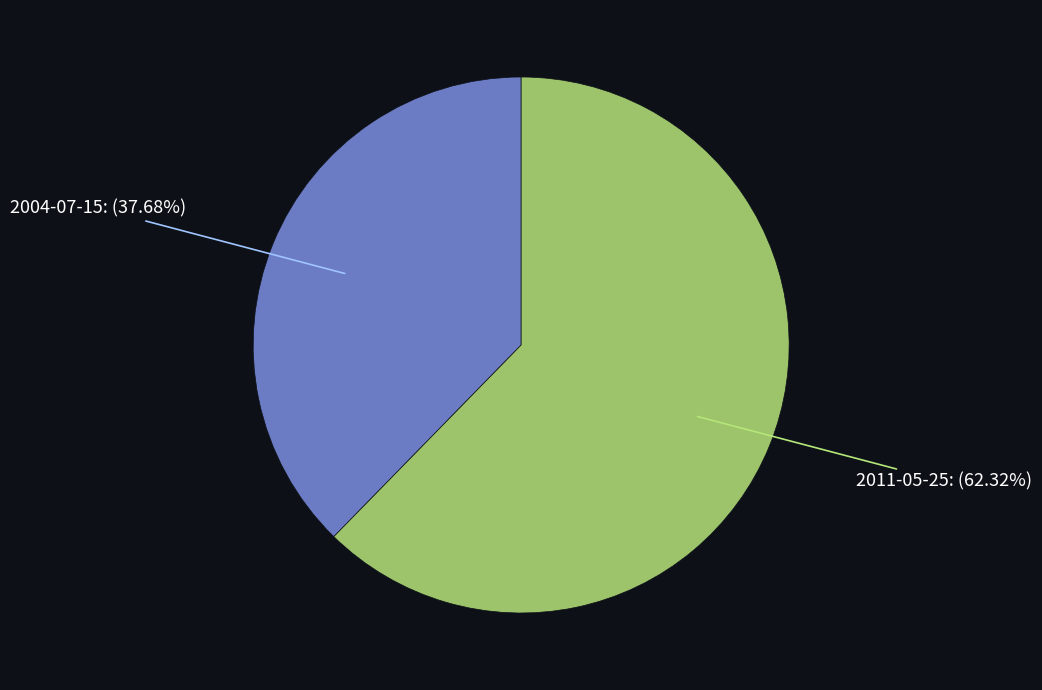

How much of the chart is everything except 2011-05-25?

37.7%